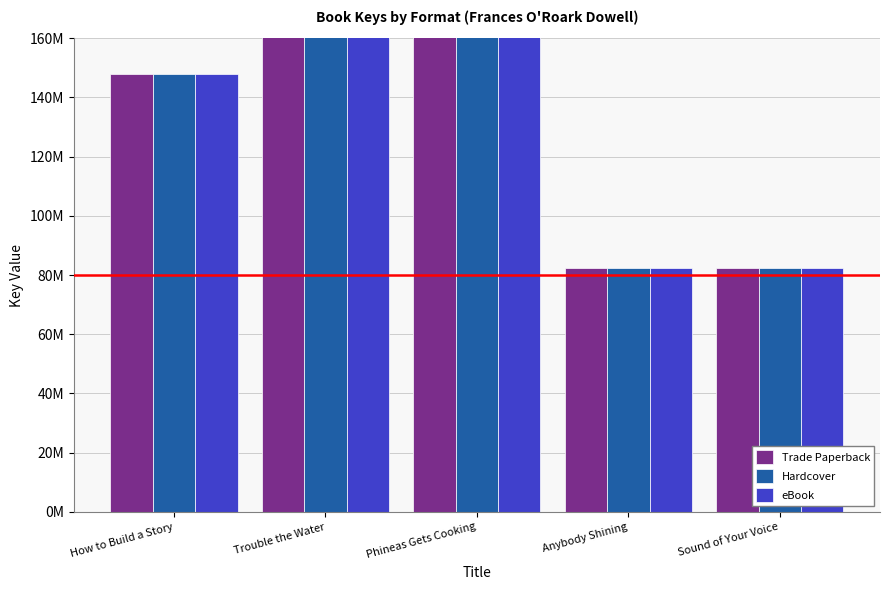

How many distinct data groups are displayed?

3